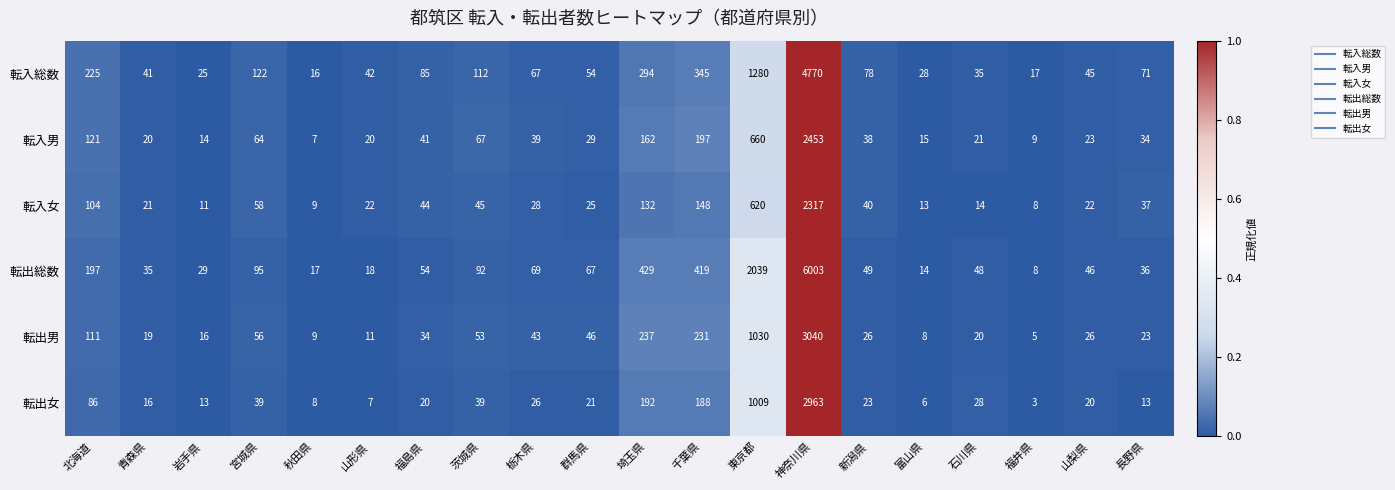

Is it true that 転出総数 equals 66 at 宮城県?

False